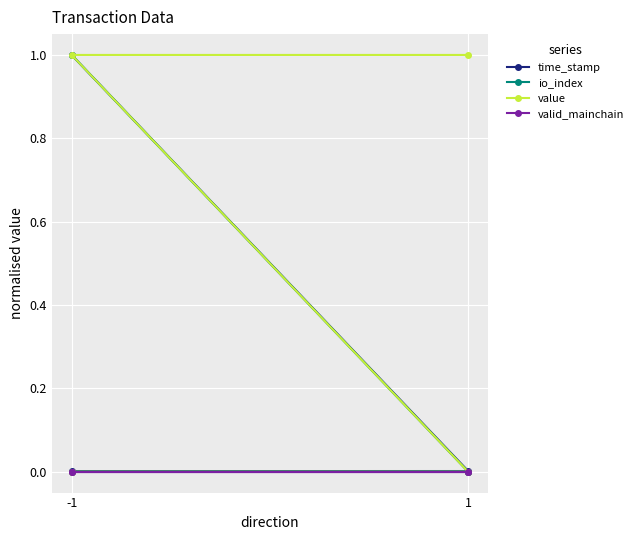

How many lines are shown in the chart?

4